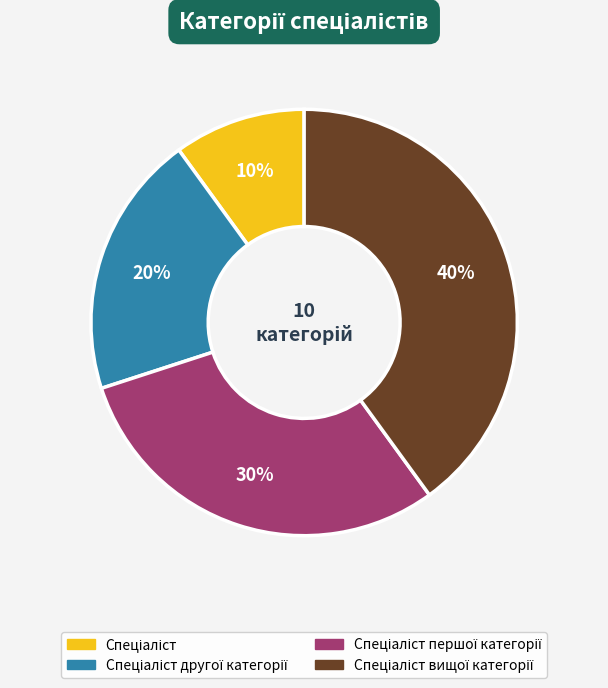

Does any single category account for the majority?

No